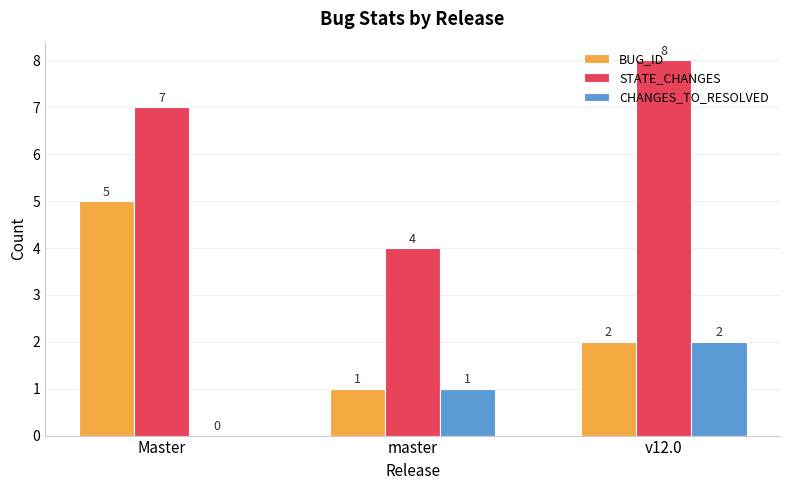

True or false: STATE_CHANGES has a value of 7 at Master.

True